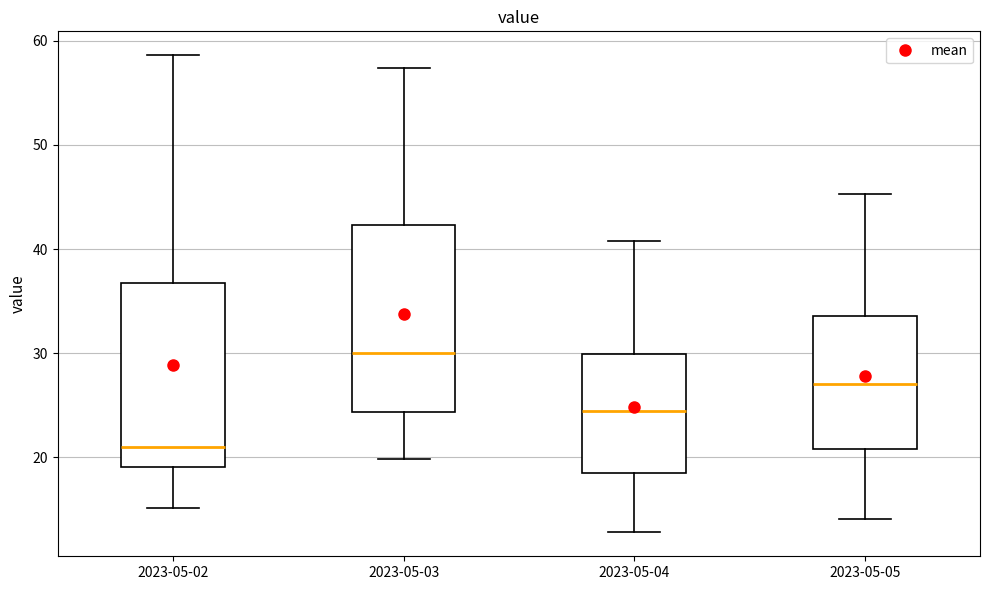

Reading left to right, read every box against the y-axis: the position of its median line, the range the box covers, and the ends of its whiskers. The values are not printed on the chart, so give them approximately, as read against the axis.

2023-05-02: median 21, box 19 to 37, whiskers 15 to 59
2023-05-03: median 30, box 24 to 42, whiskers 20 to 57
2023-05-04: median 24, box 19 to 30, whiskers 13 to 41
2023-05-05: median 27, box 21 to 34, whiskers 14 to 45